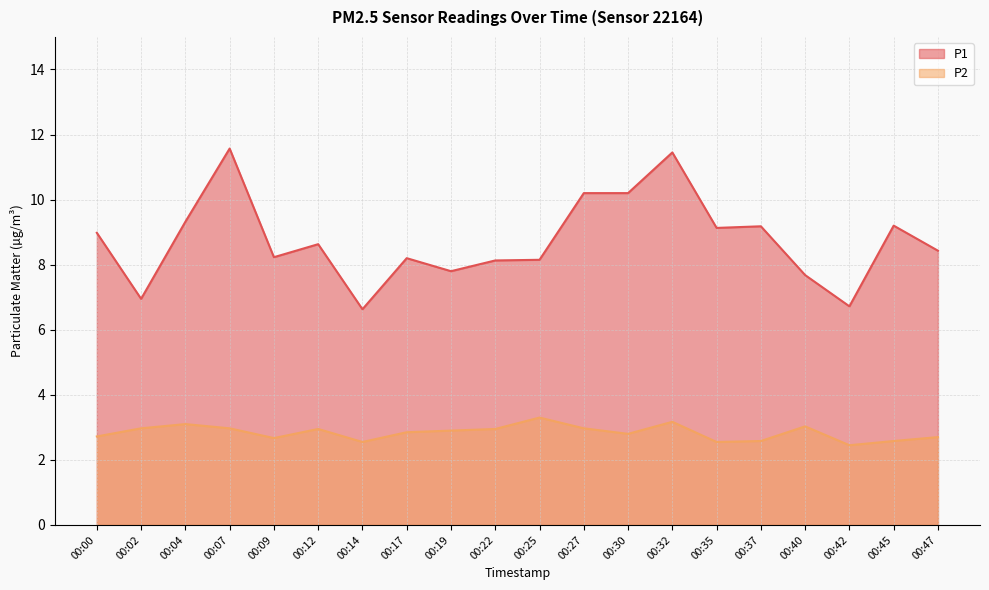

Is the value of P2 at 00:32 greater than the value of P1 at 00:25?

No